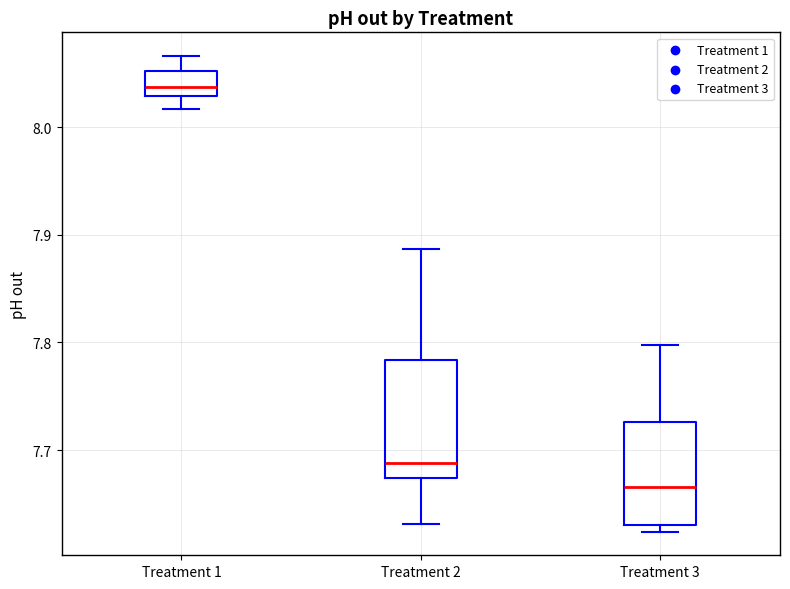

Reading left to right, read every box against the y-axis: the position of its median line, the range the box covers, and the ends of its whiskers. The values are not printed on the chart, so give them approximately, as read against the axis.

Treatment 1: median 8.04, box 8.03 to 8.05, whiskers 8.02 to 8.07
Treatment 2: median 7.69, box 7.67 to 7.78, whiskers 7.63 to 7.89
Treatment 3: median 7.67, box 7.63 to 7.73, whiskers 7.62 to 7.80